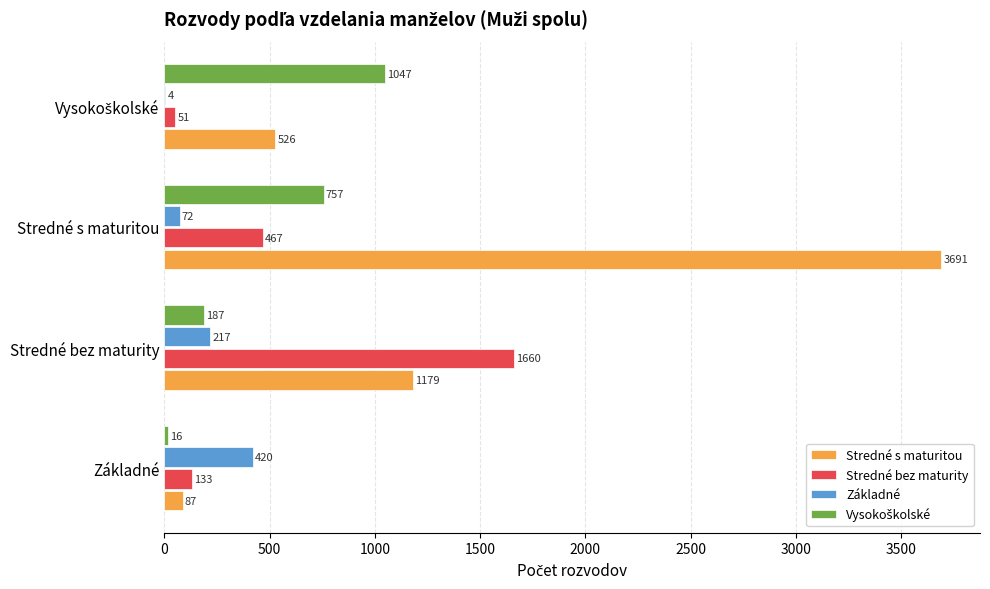

Which series has the largest total across all categories?

Stredné s maturitou